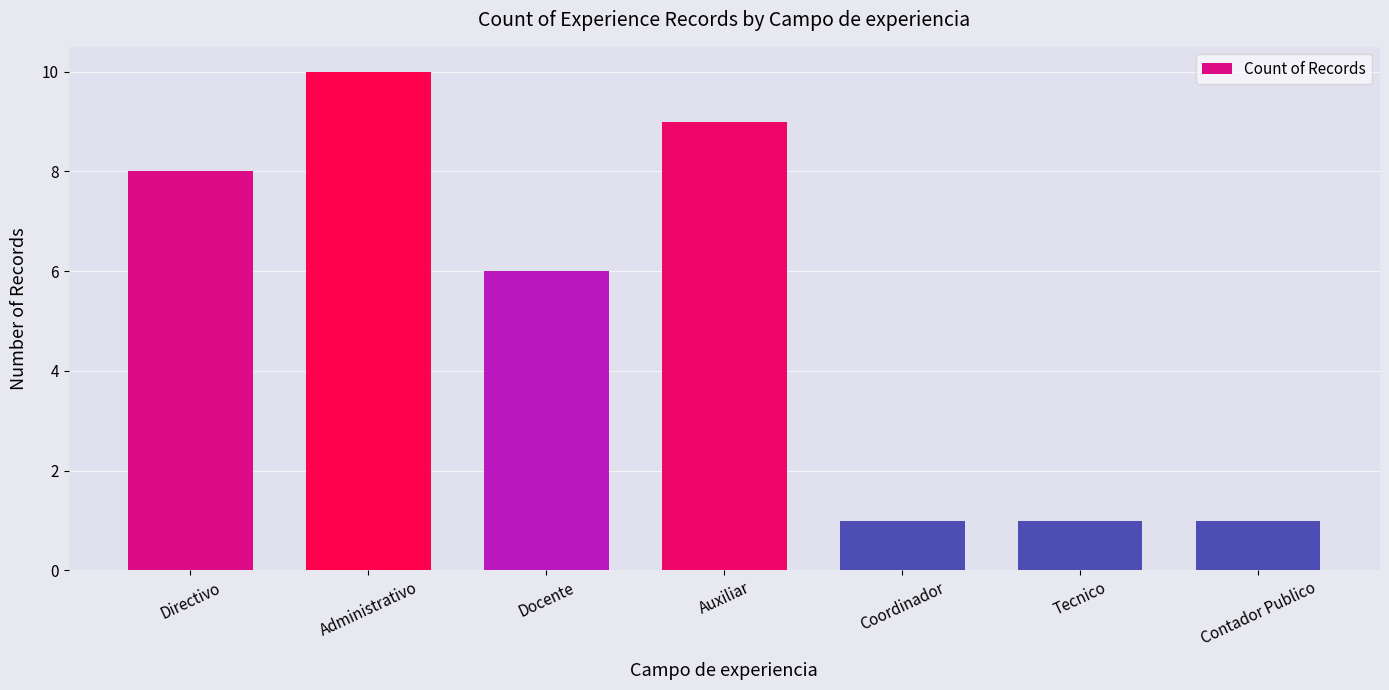

The chart shows a value of 11 at Docente. True or false?

False